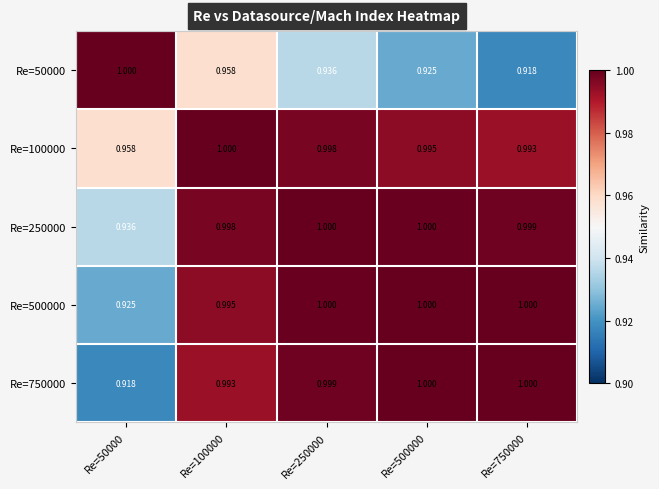

Between Re=100000 and Re=750000, which series saw the biggest shift?

Re=50000